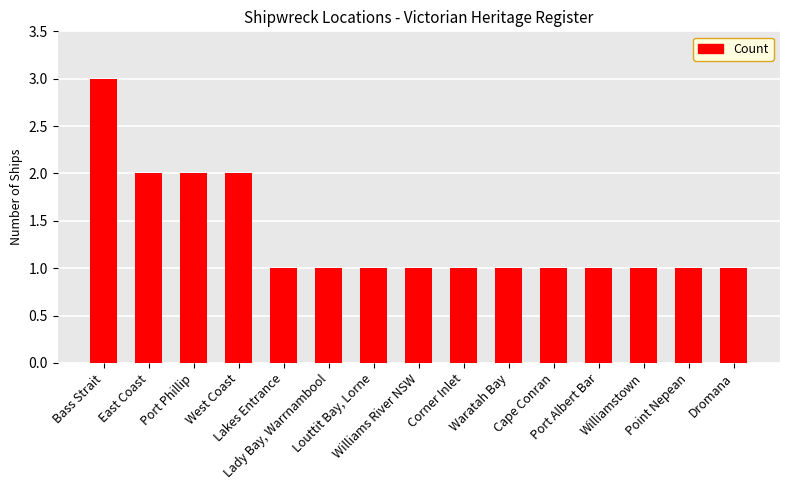

What is the average value?

1